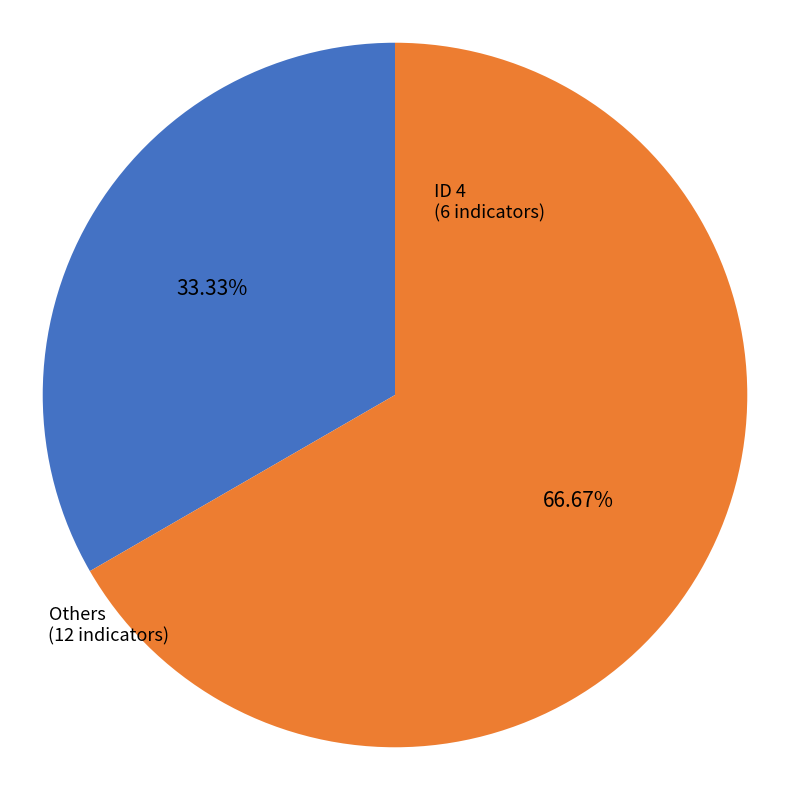

Does any single category account for the majority?

Yes